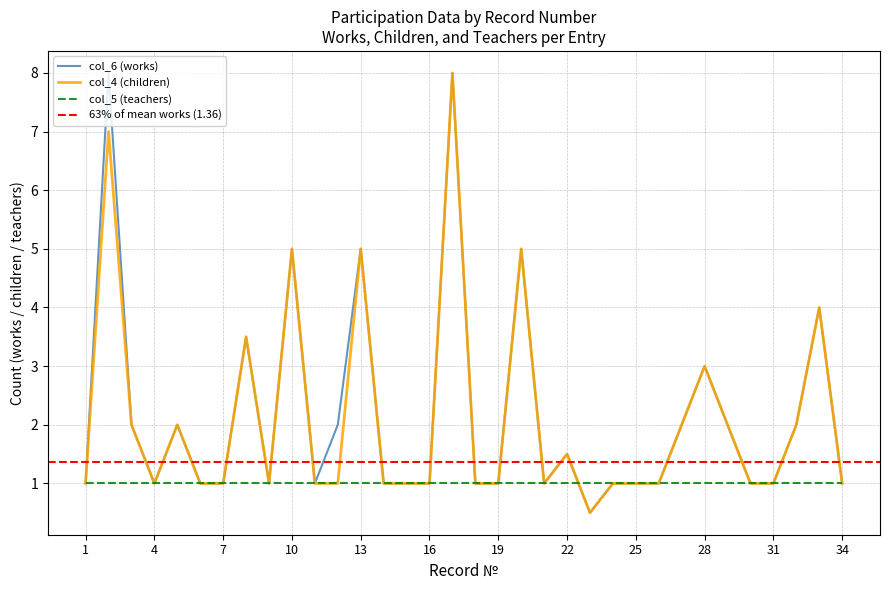

What is the approximate value of col_6 (works) at 29?

2.0